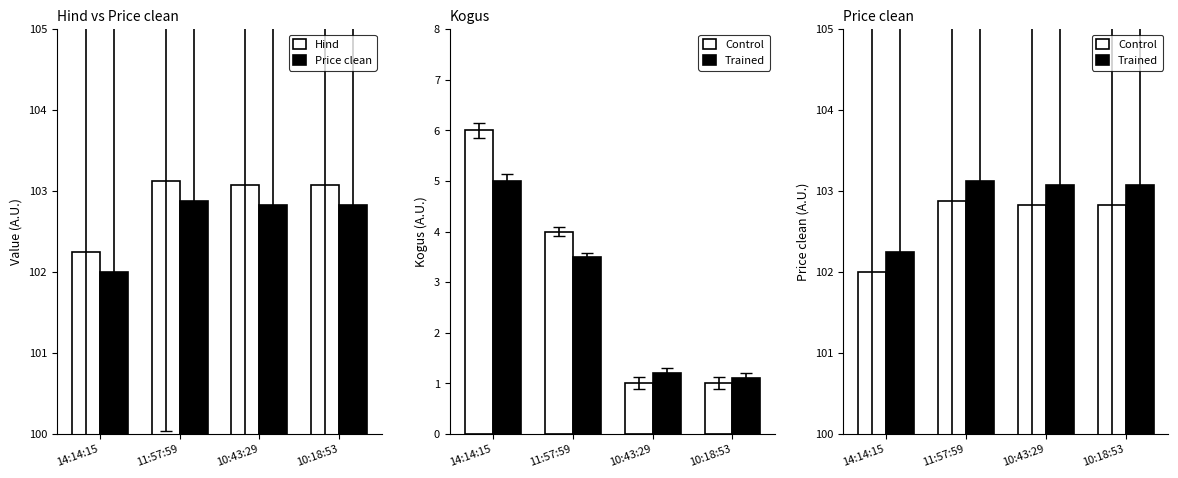

What is the value of the Price clean bar at the 3rd from the left?

102.8